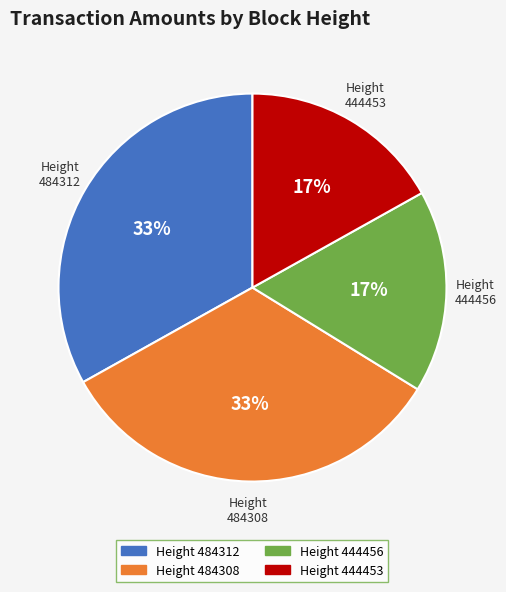

To the nearest percent, what percentage of the pie is Height 484308?

33%